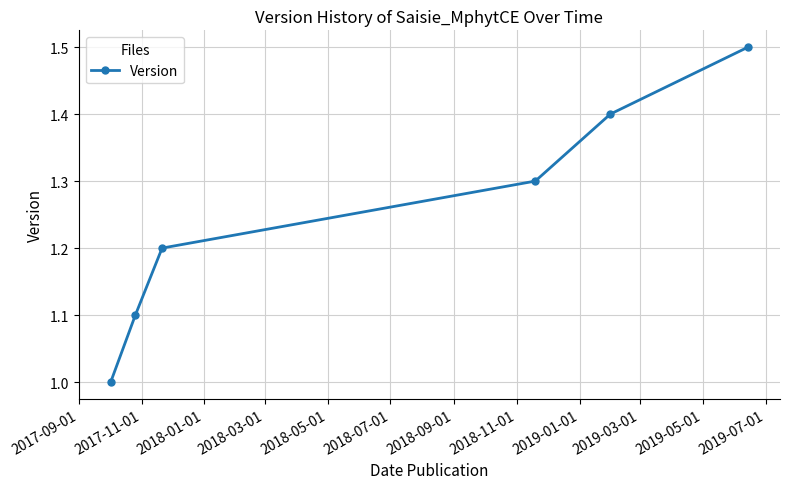

Does the chart display data point markers on the line(s)?

Yes